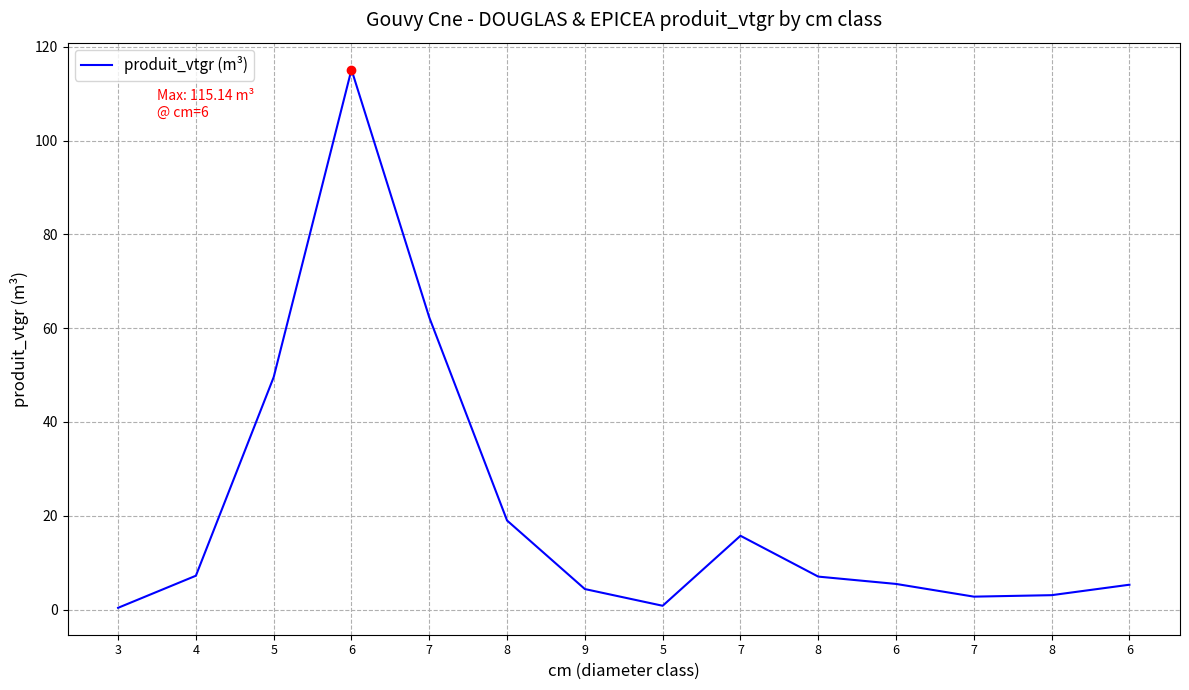

Between 7 and 7, which is larger?

7